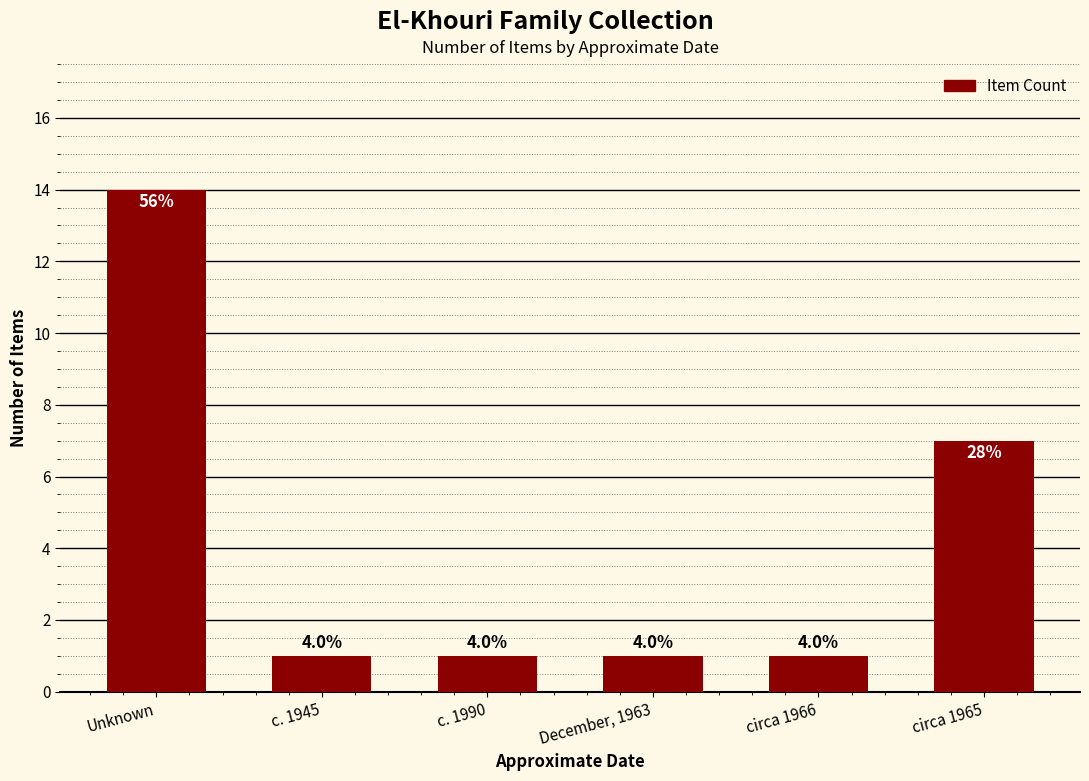

What is the label of the 1st bar from the left?

Unknown